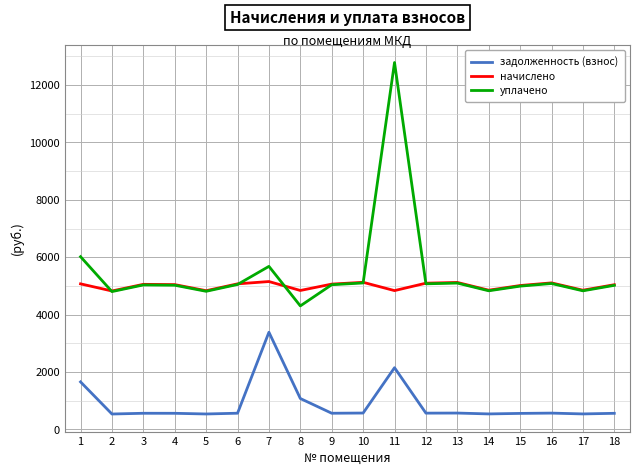

The задолженность (взнос) series shows 3411.9 at 11. True or false?

False